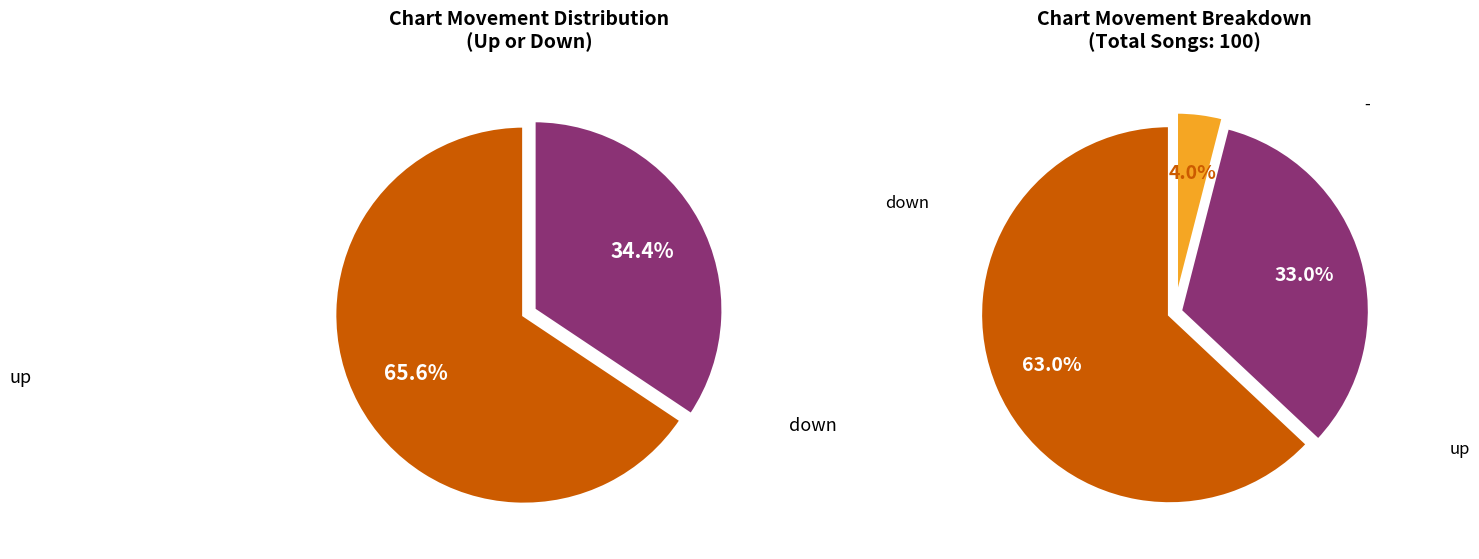

What portion of the pie excludes up?

37.0%